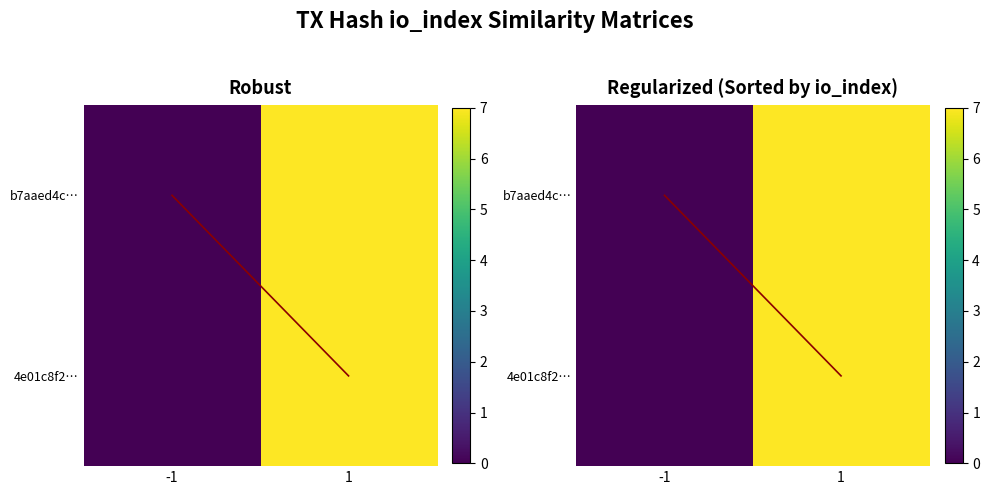

At which category is the sum across all series the highest?

1